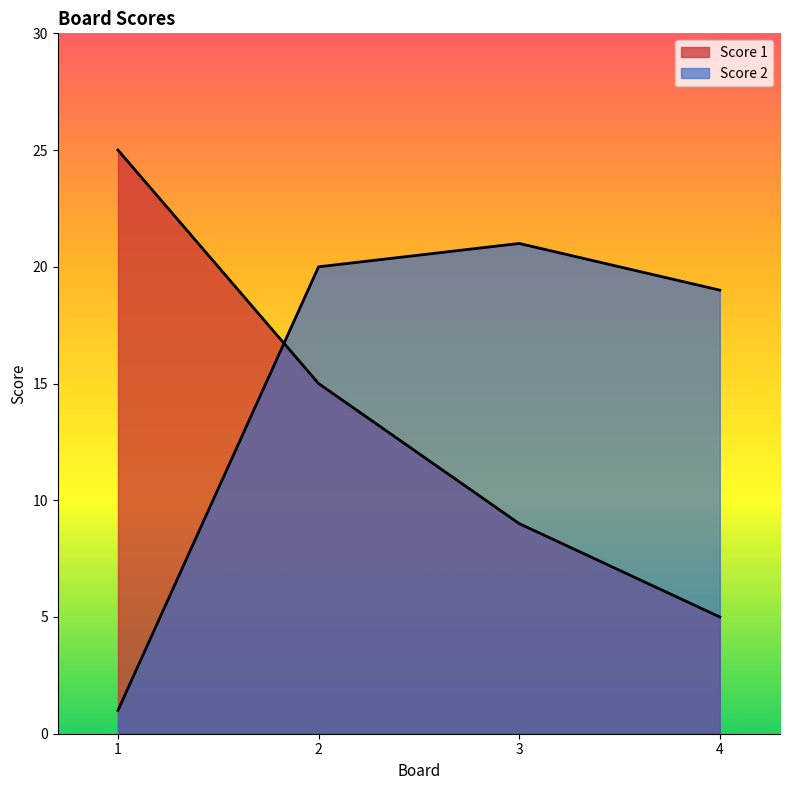

Reading left to right, list all the values displayed in this chart.

Score 1: 1=25	2=15	3=9	4=5
Score 2: 1=1	2=20	3=21	4=19